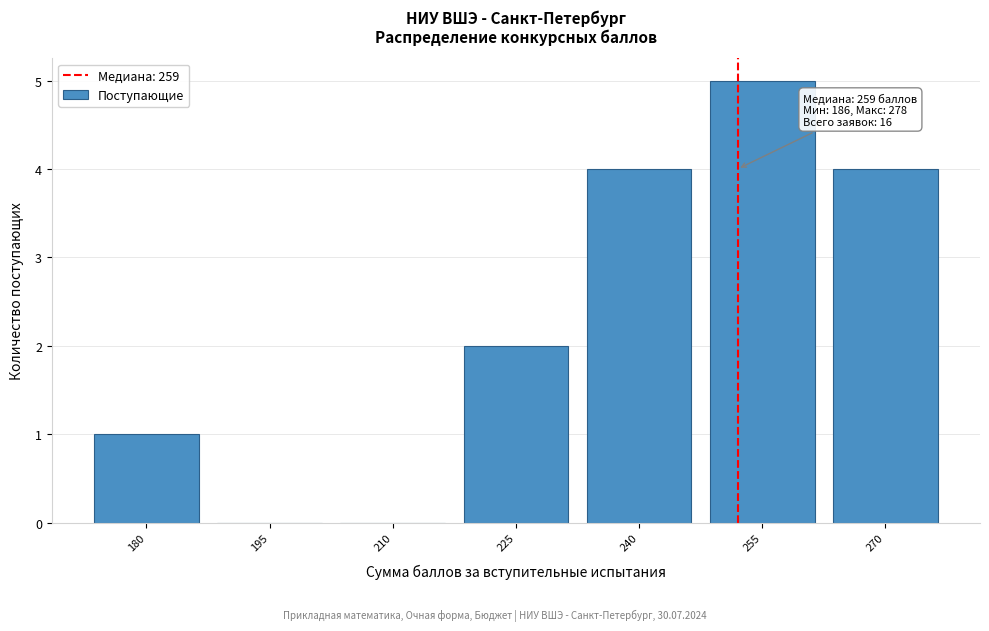

Reading right to left, transcribe all the data shown in this chart.

270=4	255=5	240=4	225=2	210=0	195=0	180=1